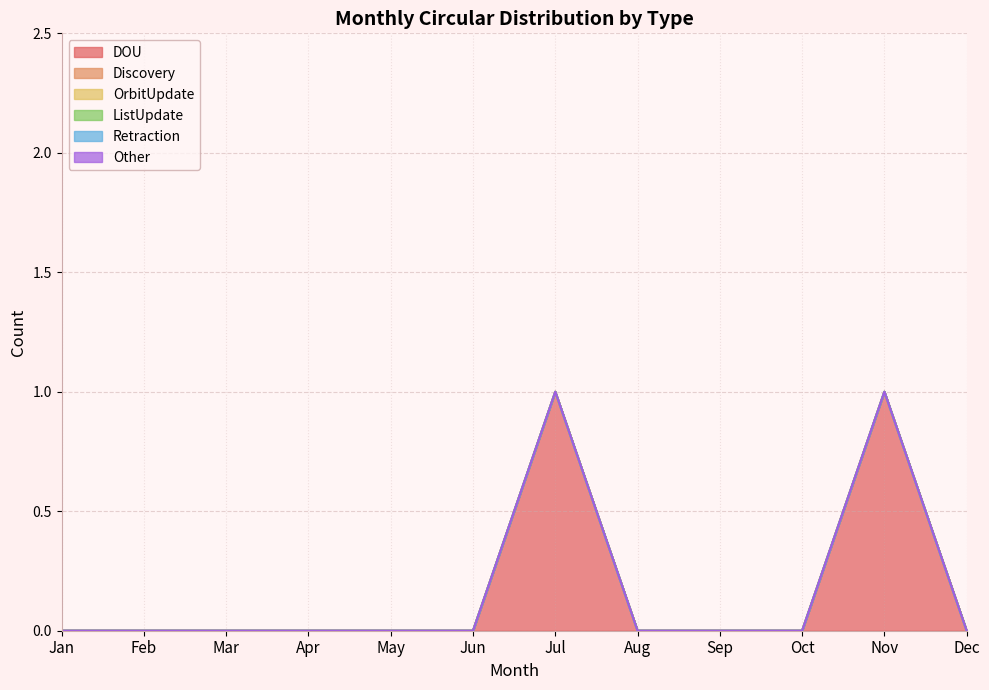

True or false: Discovery and Retraction cross at least once.

False